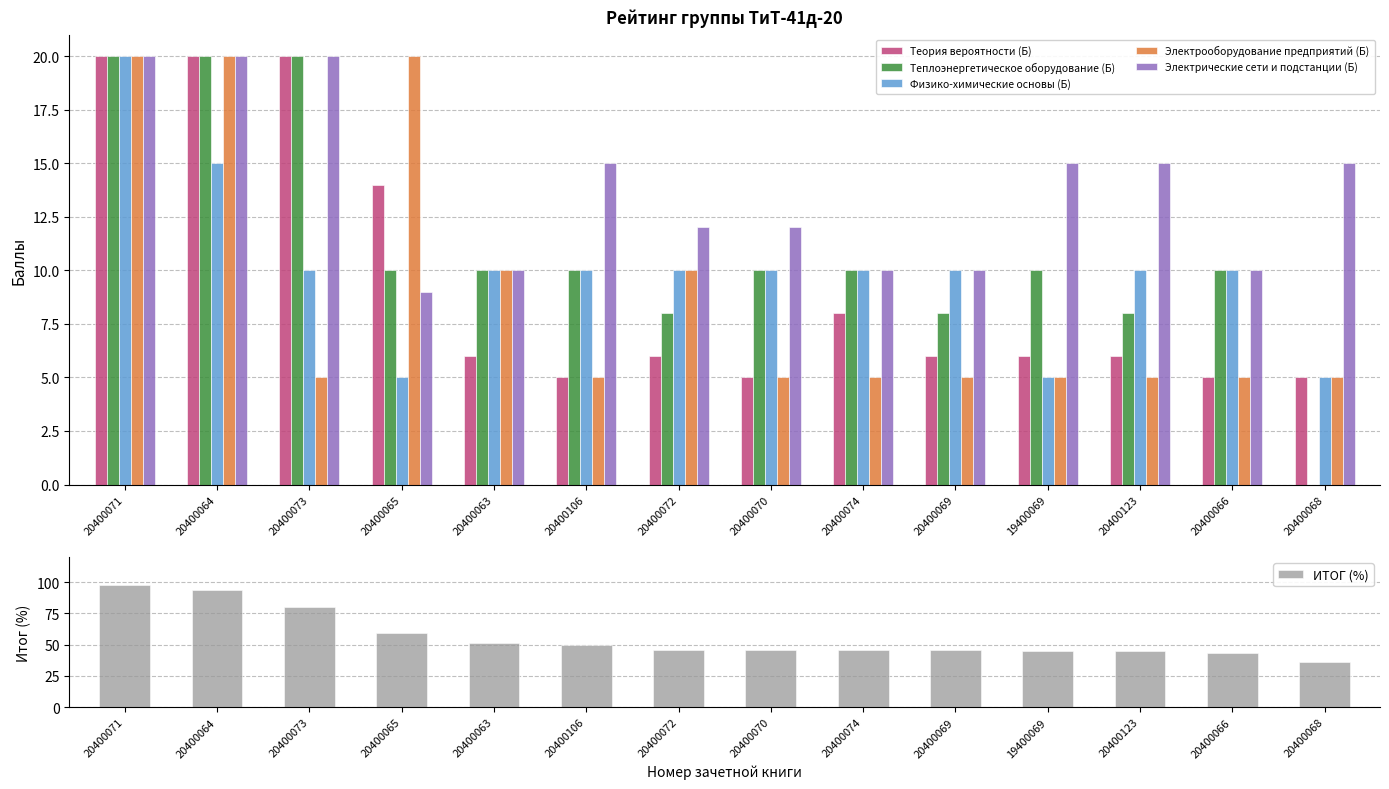

Are the bars horizontal?

No